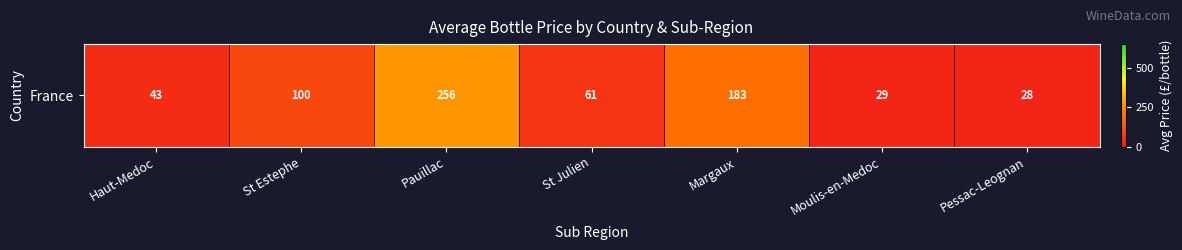

At which category does the chart reach its peak across all series?

Pauillac